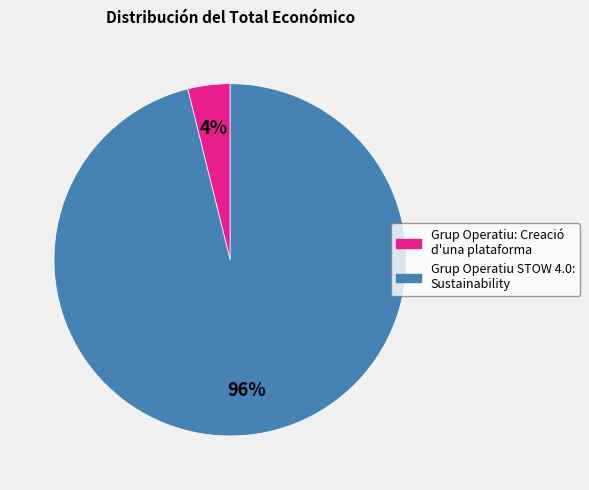

Is the sum of Grup Operatiu: Creació d'una plataforma and Grup Operatiu STOW 4.0: Sustainability greater than half?

Yes